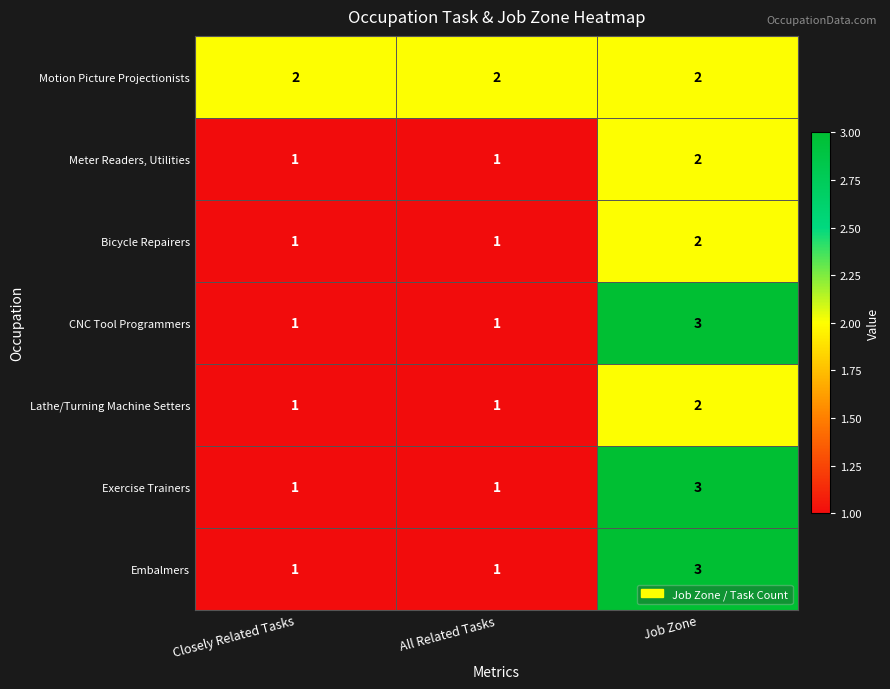

Which label corresponds to the largest value in the chart?

Job Zone